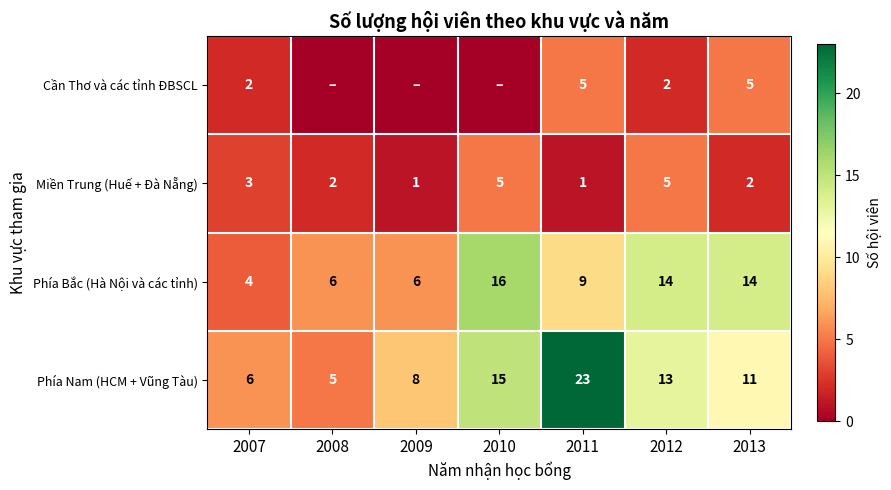

Which category has the highest value in the Phía Nam (HCM + Vũng Tàu) series?

2011